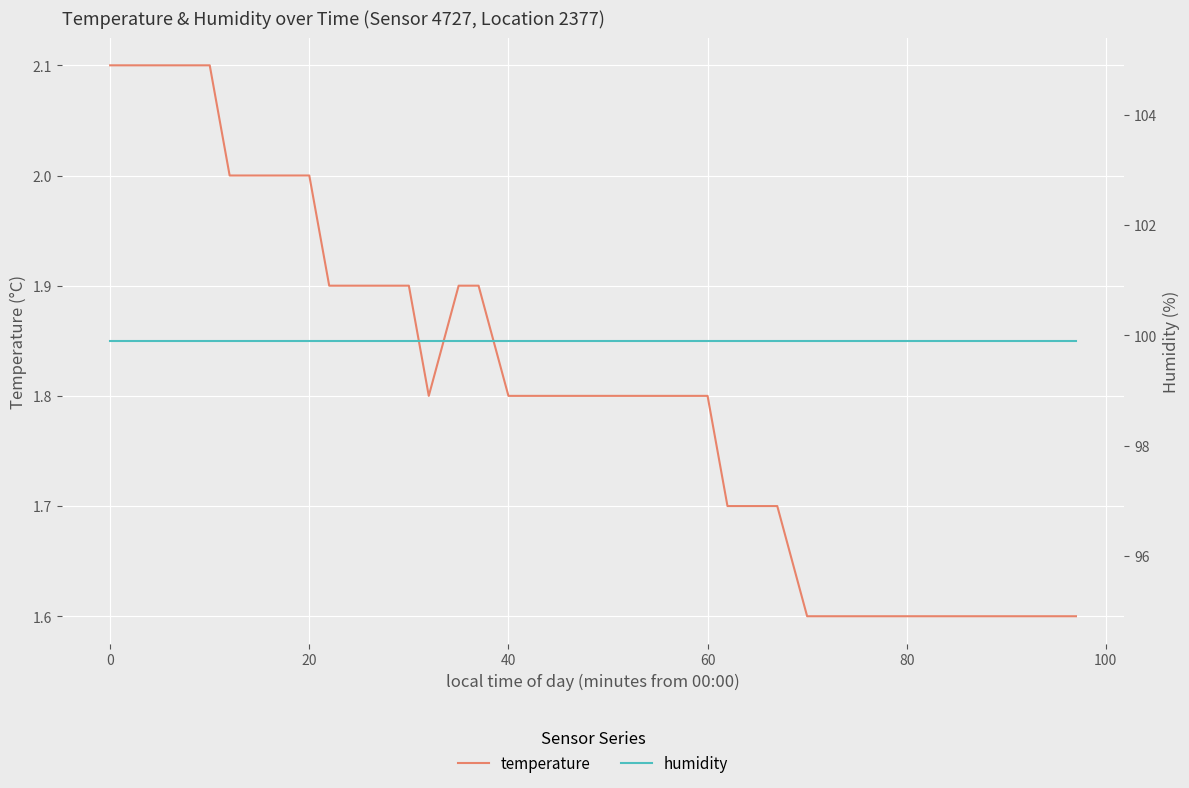

True or false: temperature and humidity intersect in this chart.

False